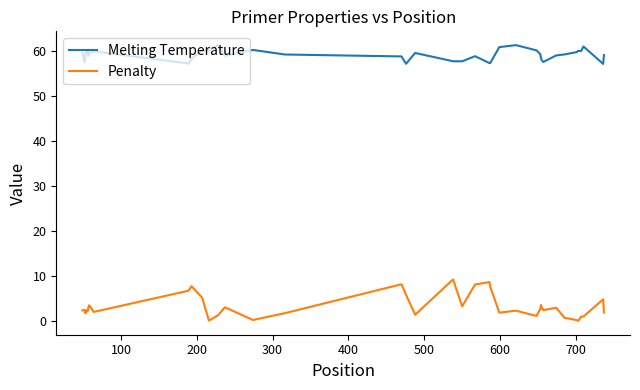

True or false: Penalty has more than 1 interior local peaks.

True